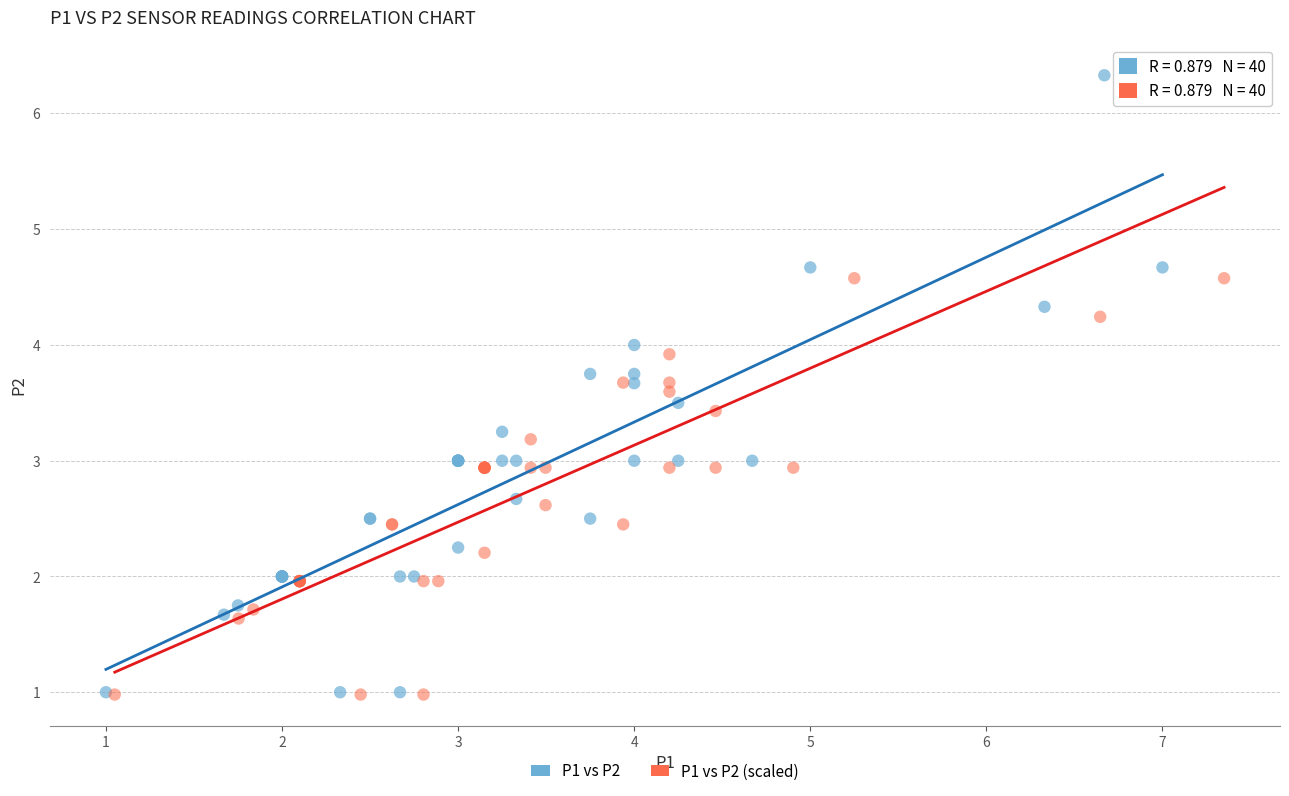

Which series contains the highest Y value?

P1 vs P2